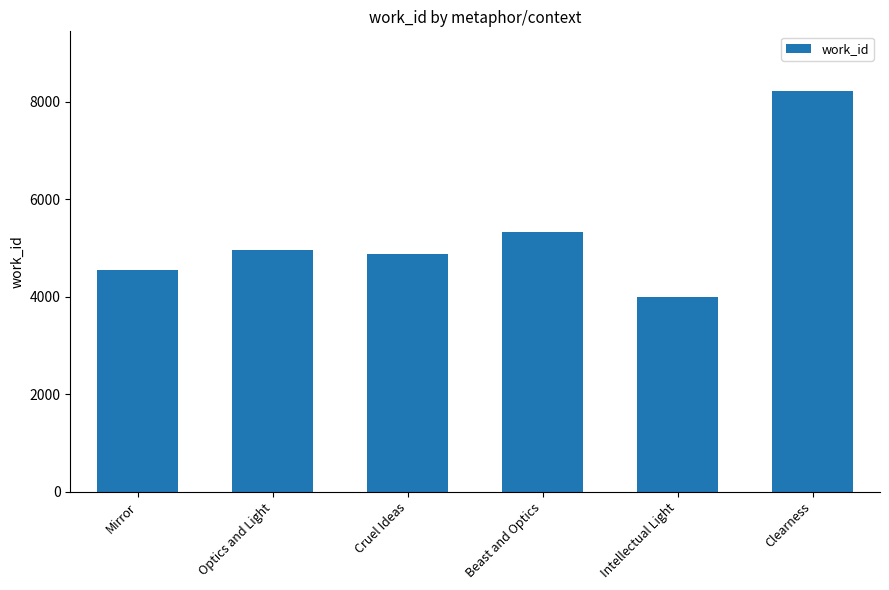

At which category does the chart reach its minimum across all series?

Intellectual Light